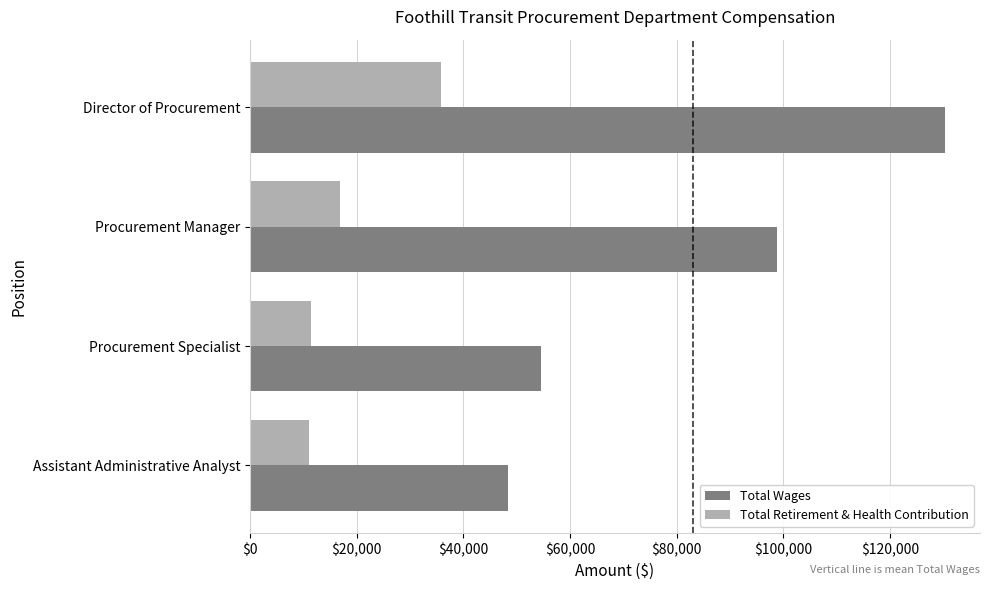

What is the average value of the Total Retirement & Health Contribution series?

18820